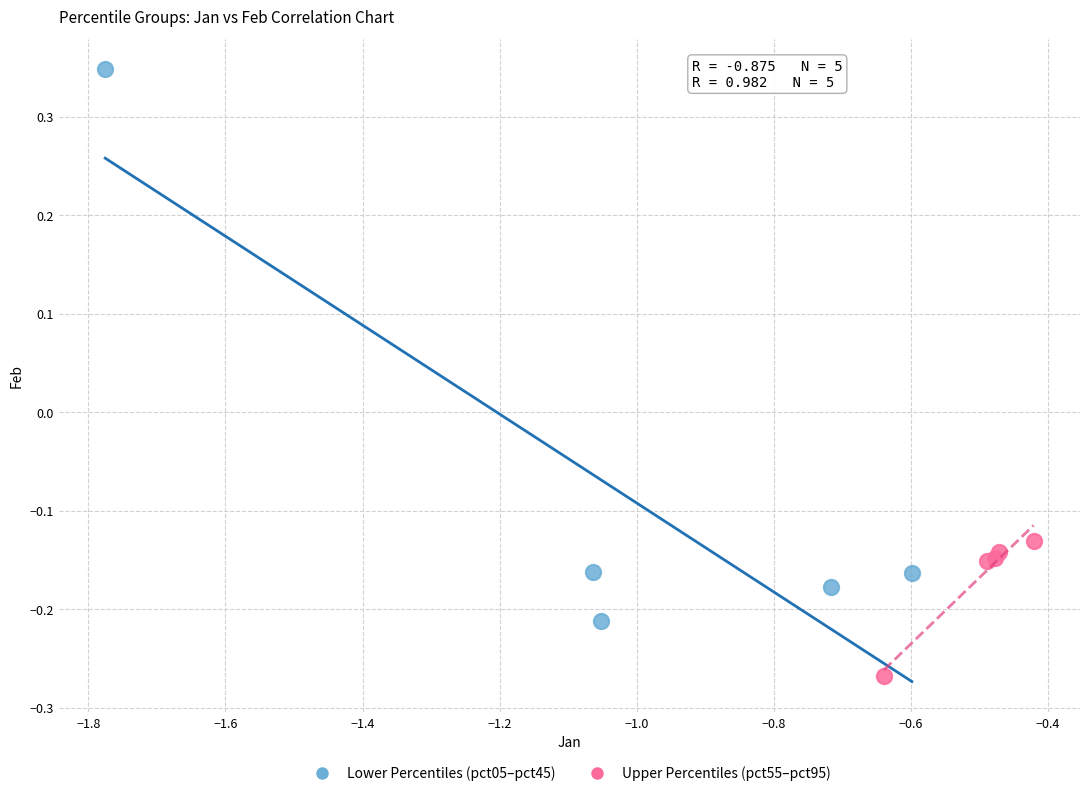

Which series contains the lowest Y value?

Upper Percentiles (pct55–pct95)